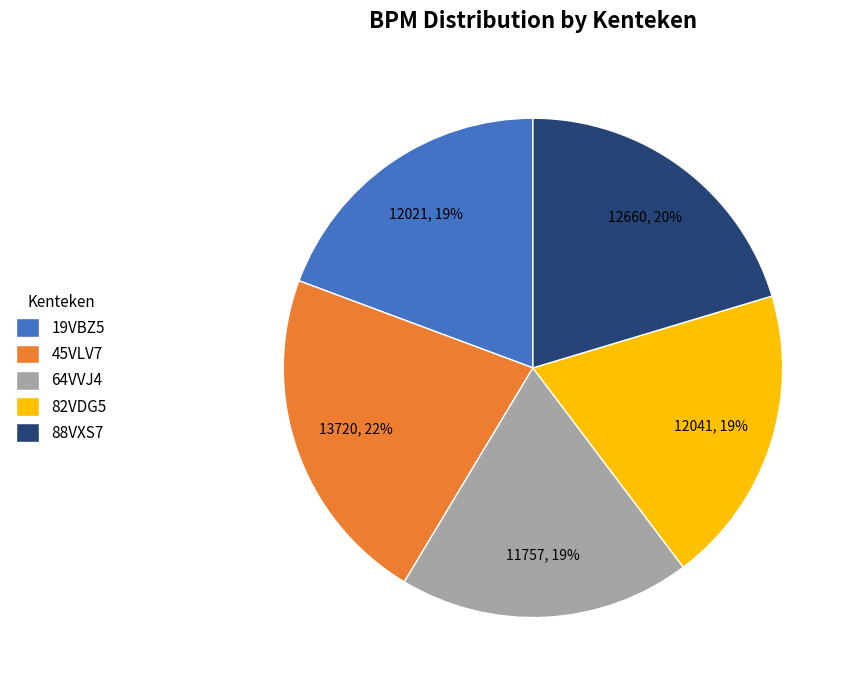

To the nearest percent, what percentage of the pie is 64VVJ4?

19%